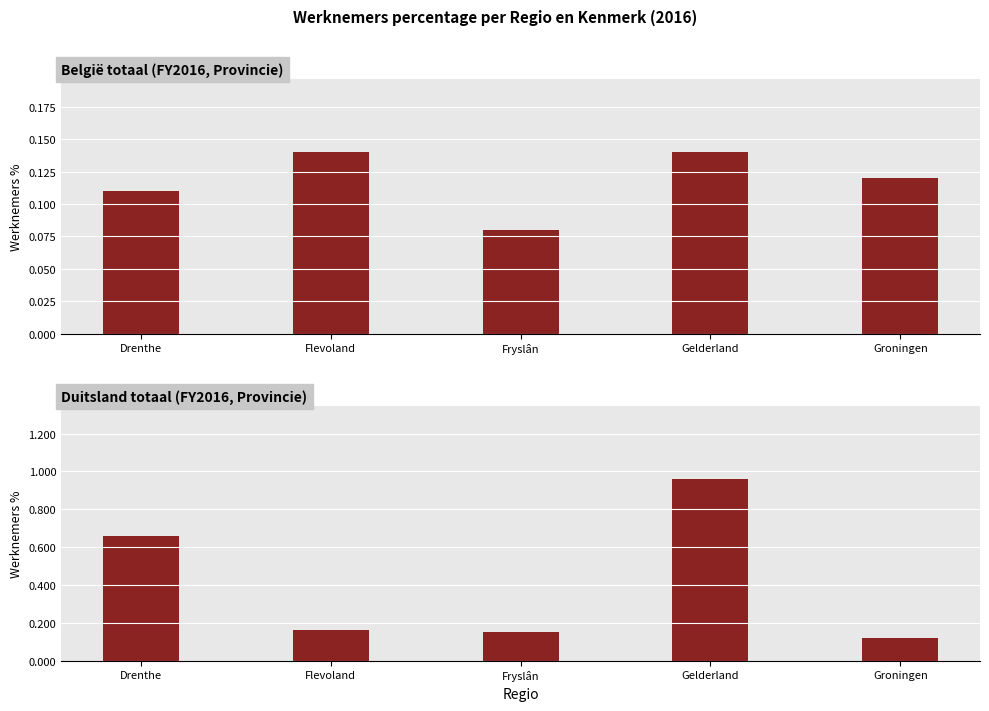

True or false: Duitsland totaal has a value of 0.1 at Groningen.

True